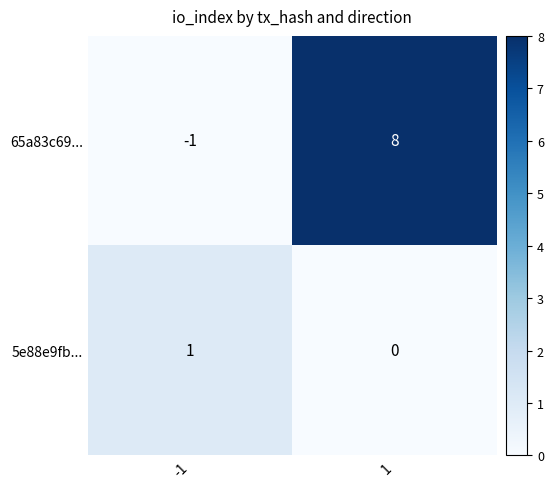

List the series in order of their peak value, highest first.

65a83c69..., 5e88e9fb...